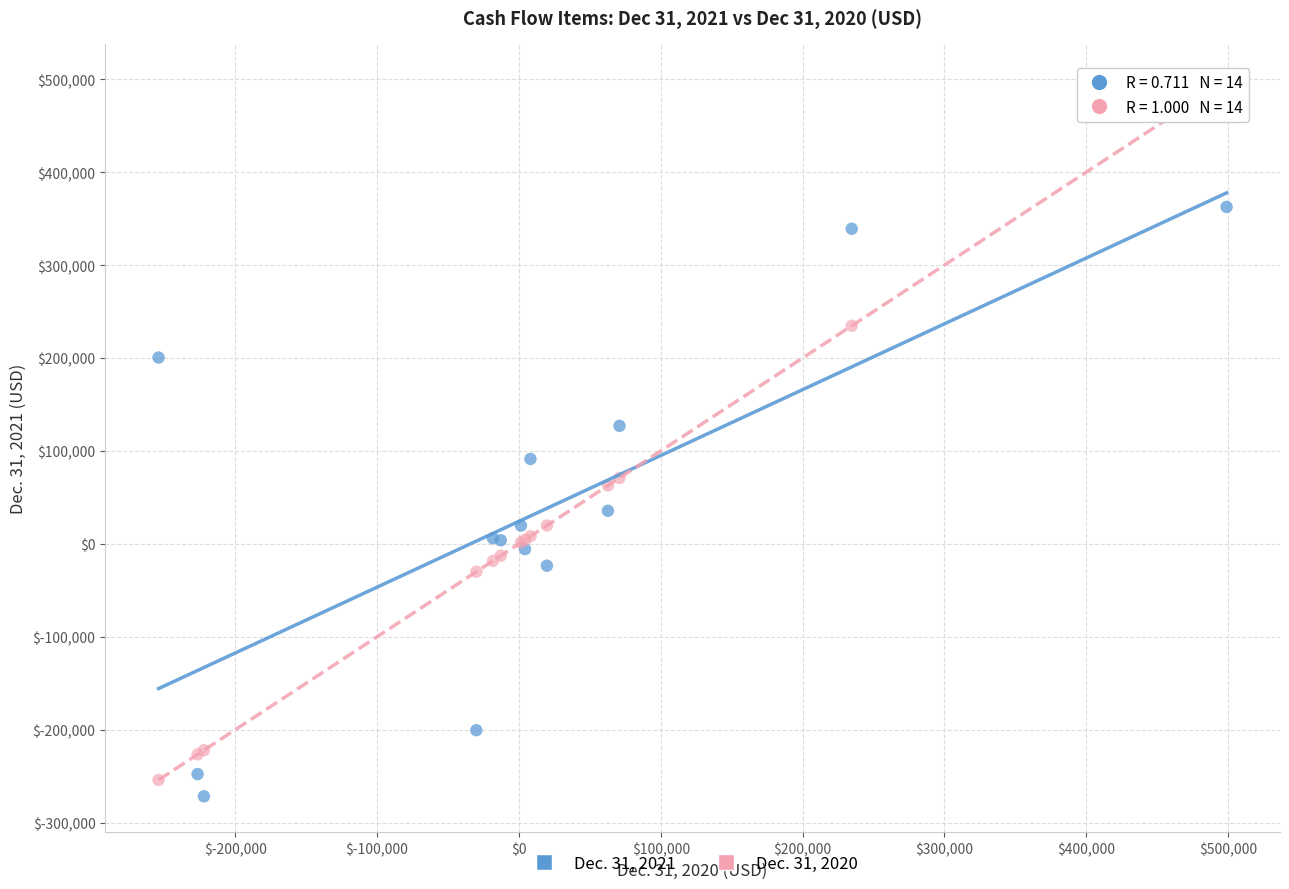

Across all series, what Y value is closest to 113616?

126977